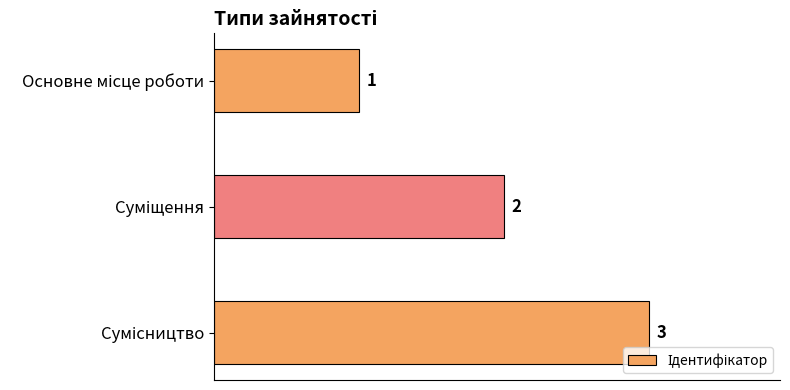

What is the value of the 3rd bar from the top?

3